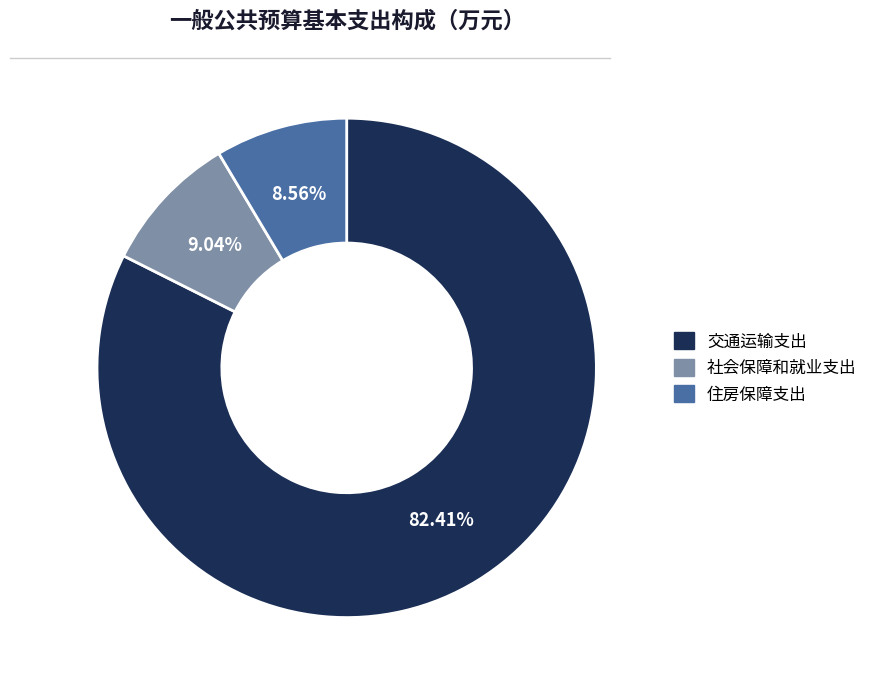

Does any single category account for the majority?

Yes